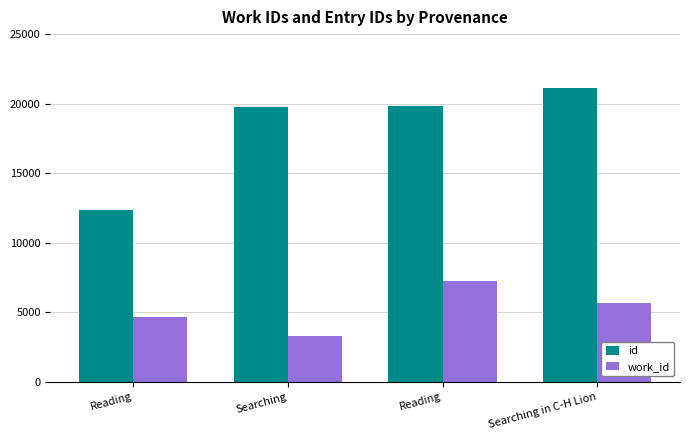

Which category has the highest value across all series?

Searching in C-H Lion